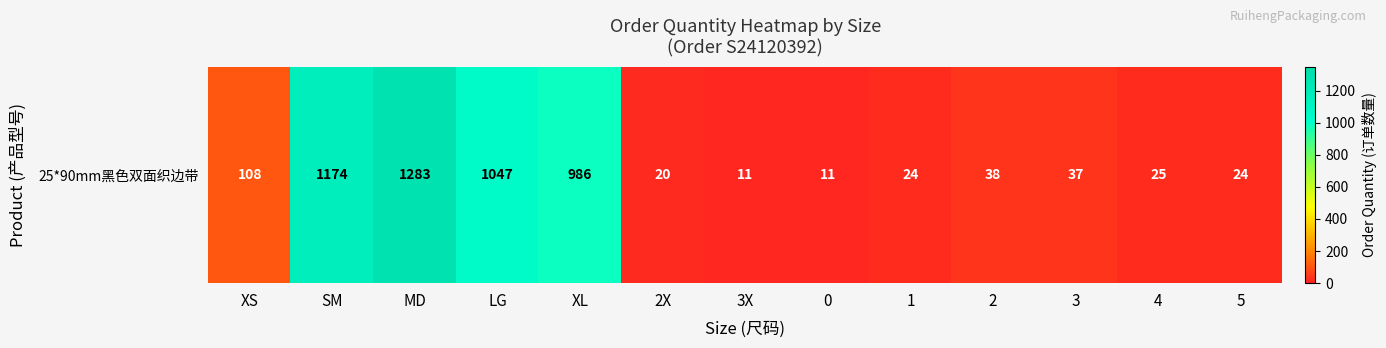

Reading right to left, list all the values displayed in this chart.

24	25	37	38	24	11	11	20	986	1047	1283	1174	108